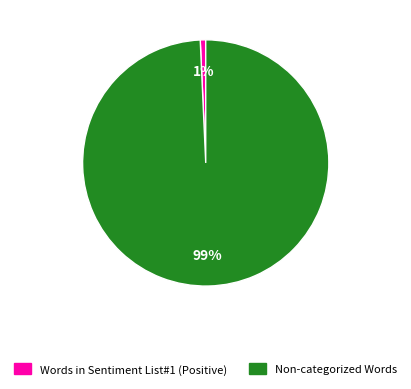

Rank the categories by value from lowest to highest.

Words in Sentiment List#1 (Positive), Non-categorized Words